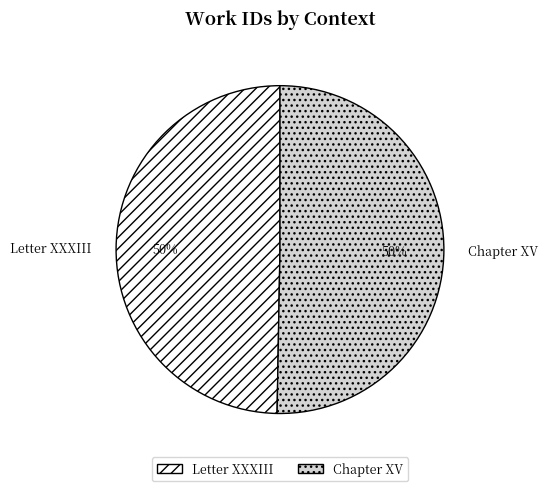

To the nearest percent, what is the average slice percentage?

50%